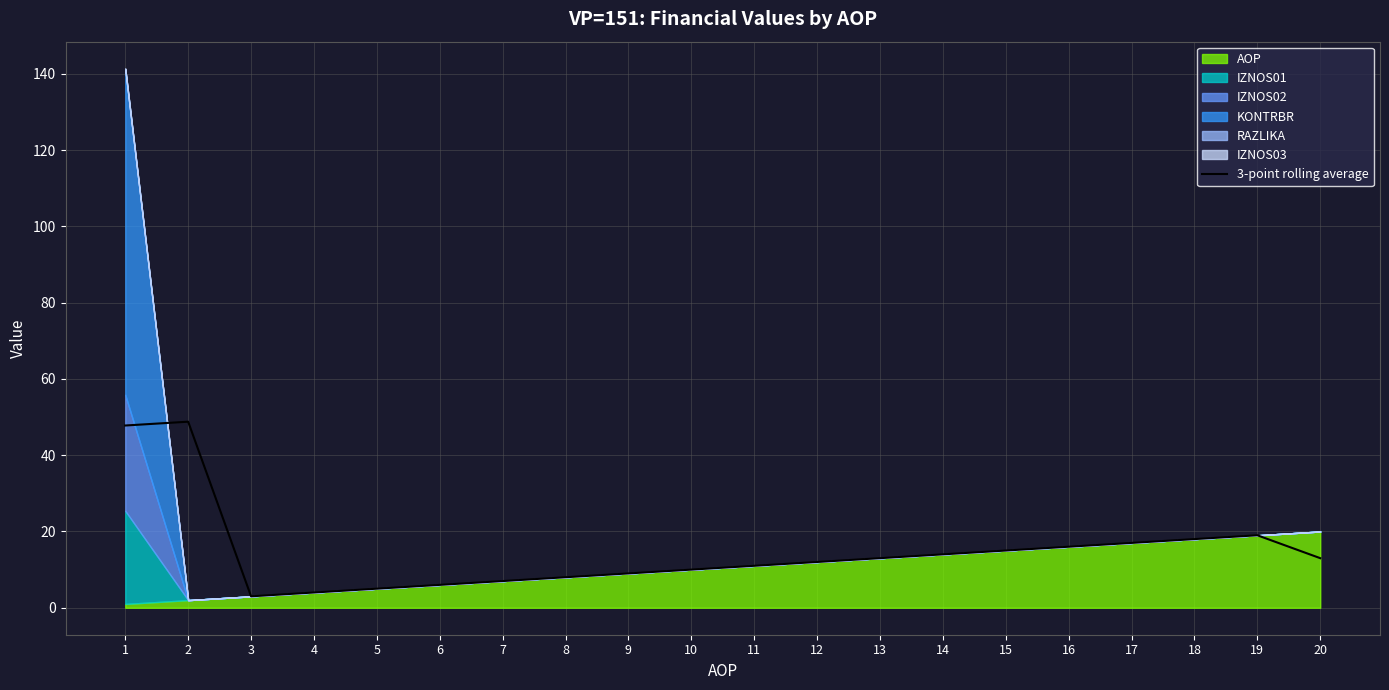

Where is the first local minimum?

3